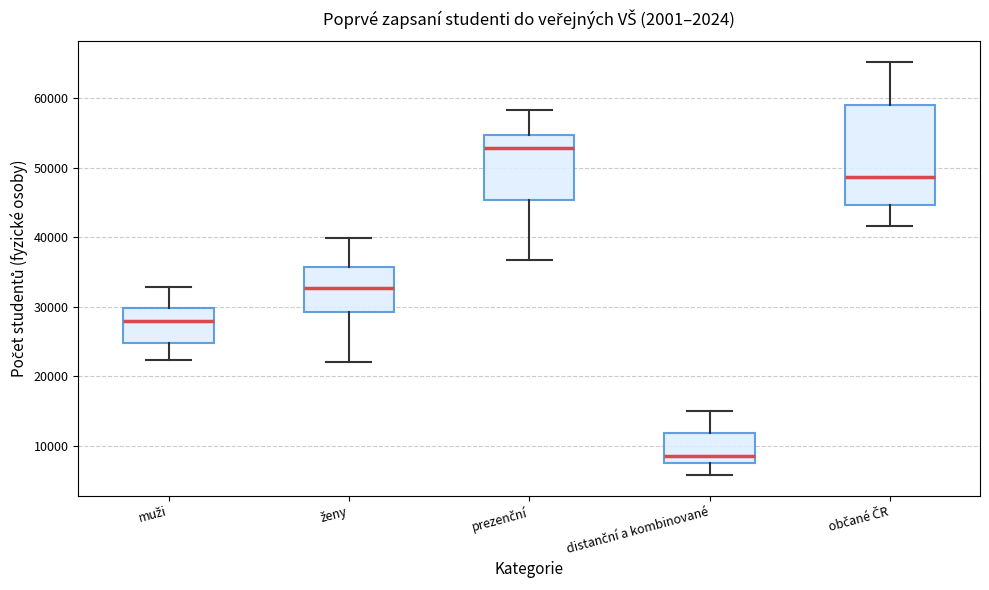

Which box's median line is the highest?

prezenční